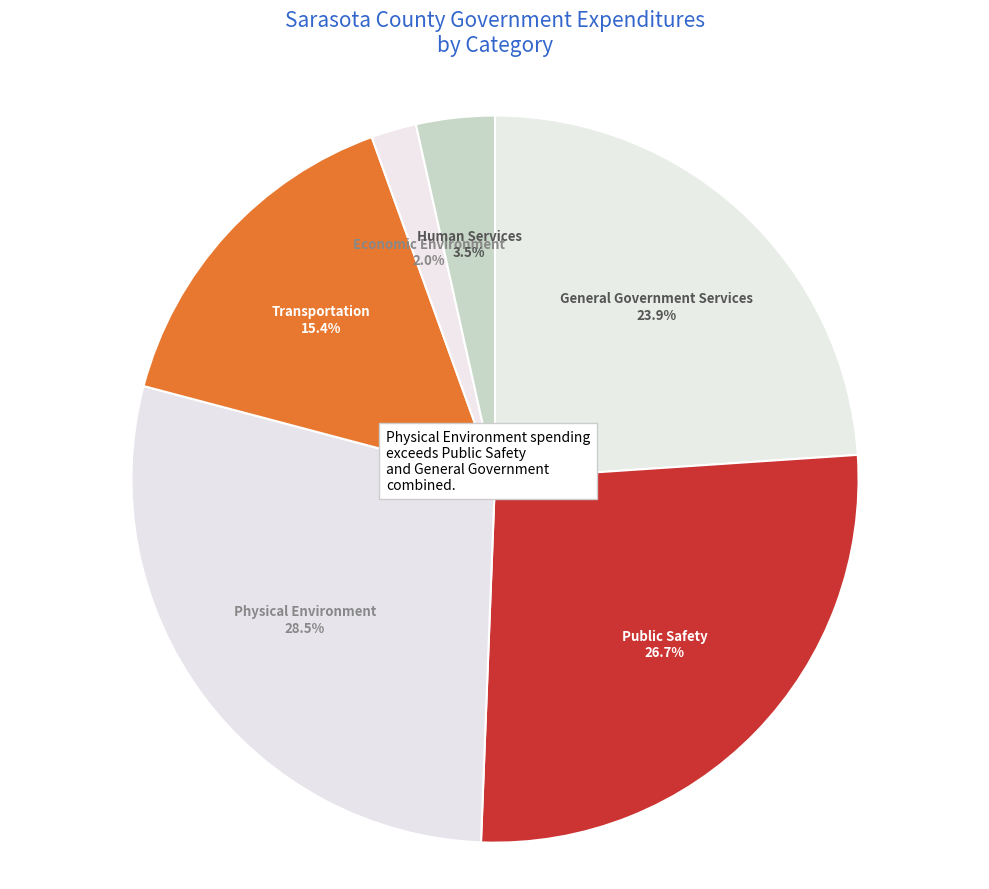

Which category has the smallest portion of the pie?

Economic Environment